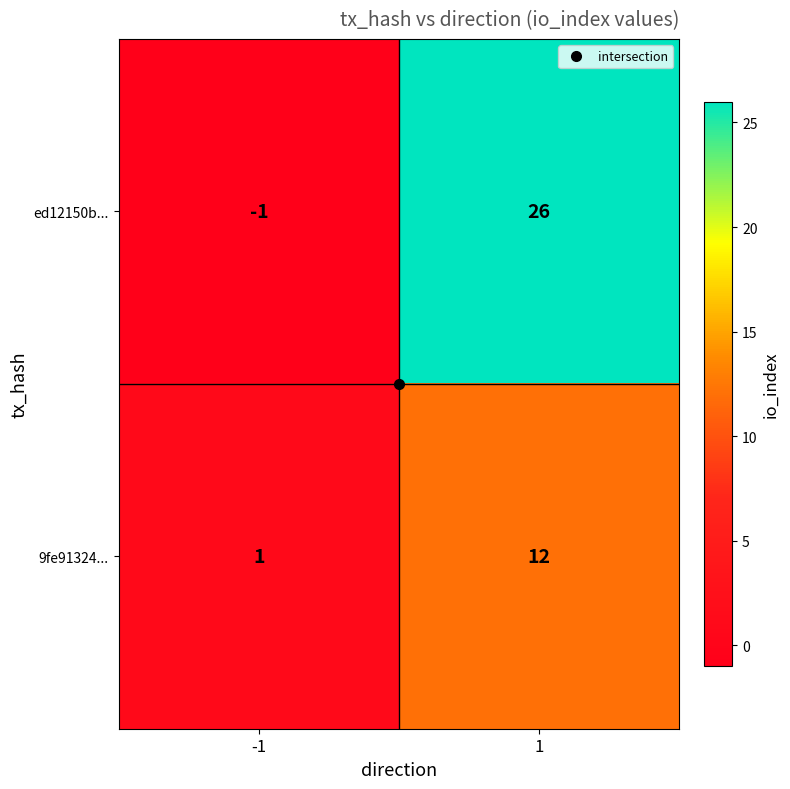

Which series changed the most between -1 and 1?

ed12150b...